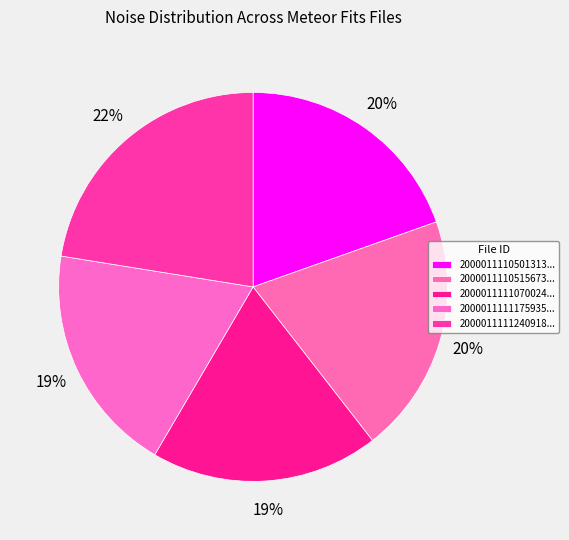

Which slice is the smallest?

20000111110700240